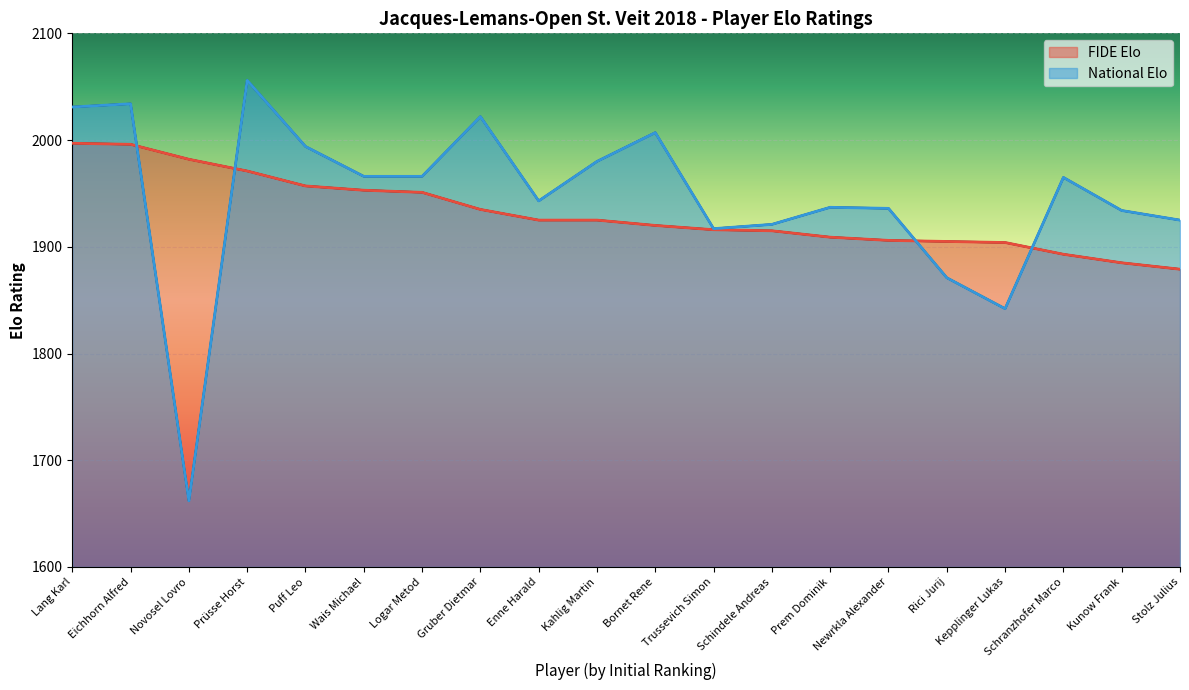

At which category is the sum across all series the highest?

Eichhorn Alfred